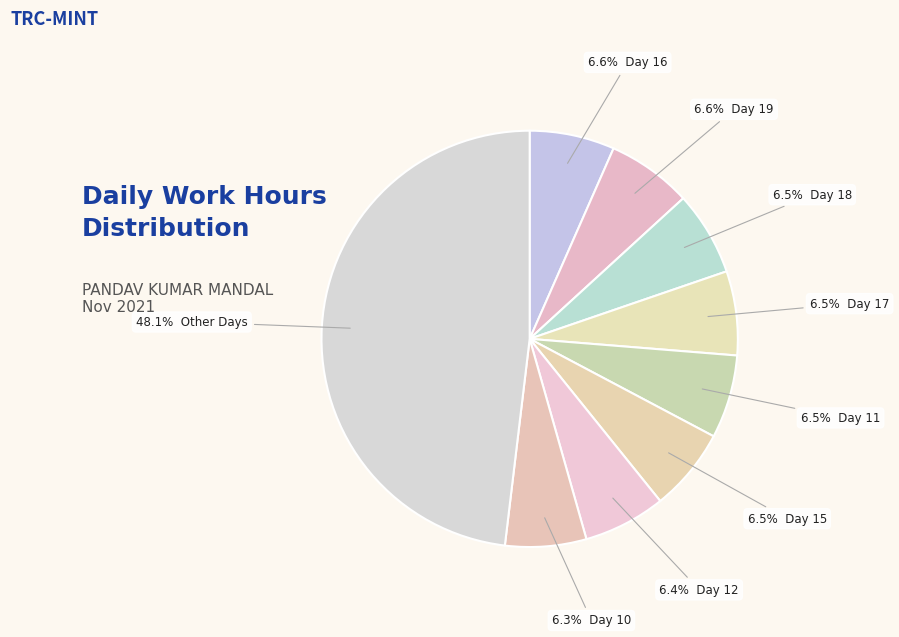

Count the number of slices in the pie.

9